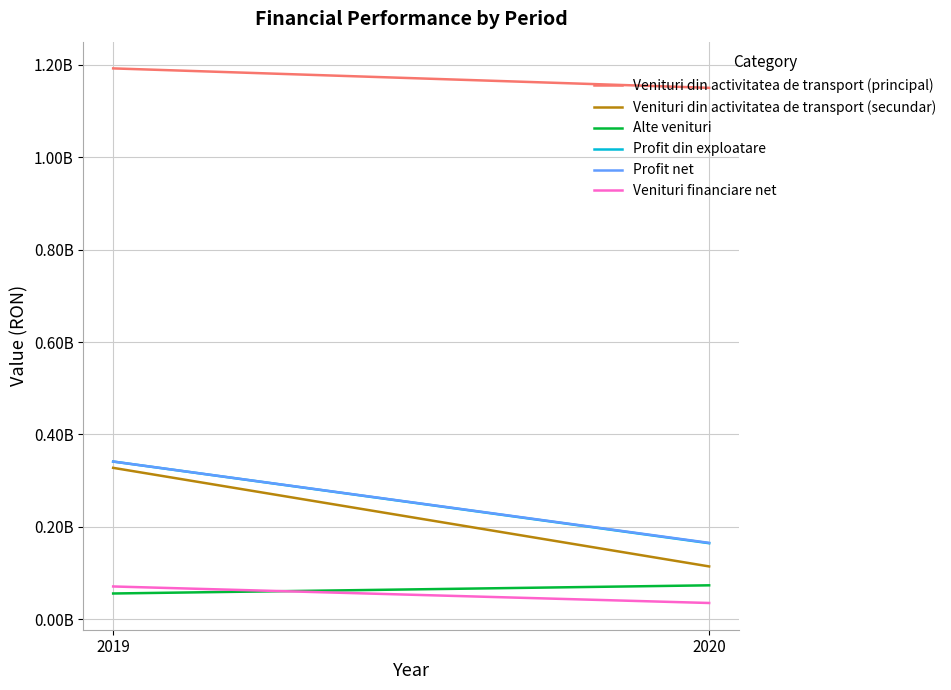

What is the lowest value of the Alte venituri series?

55630757